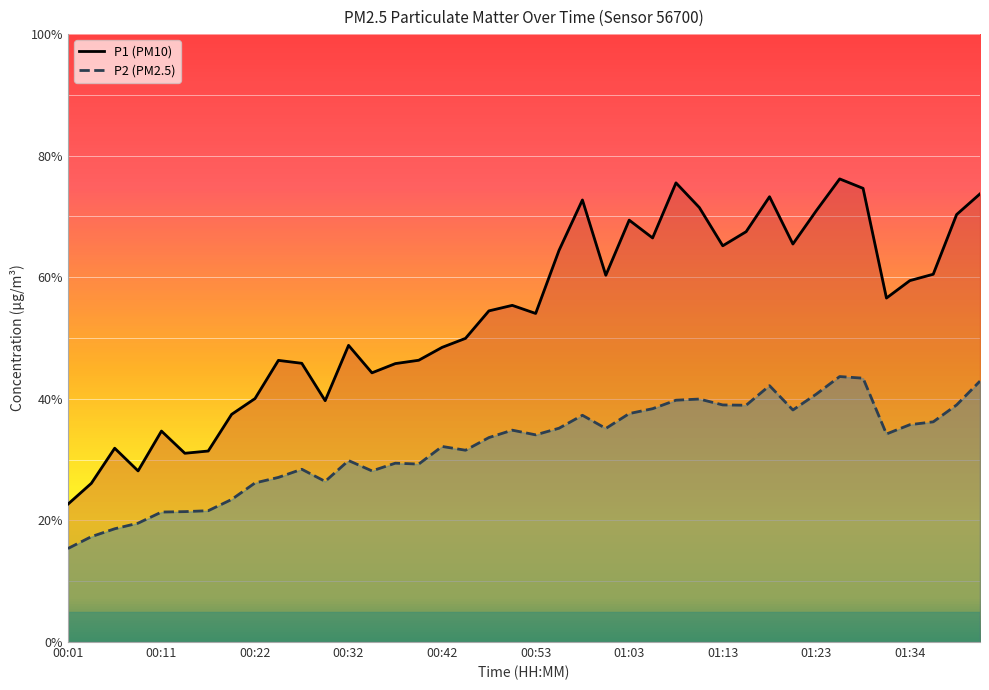

Which has a higher value, 32 or 15?

32